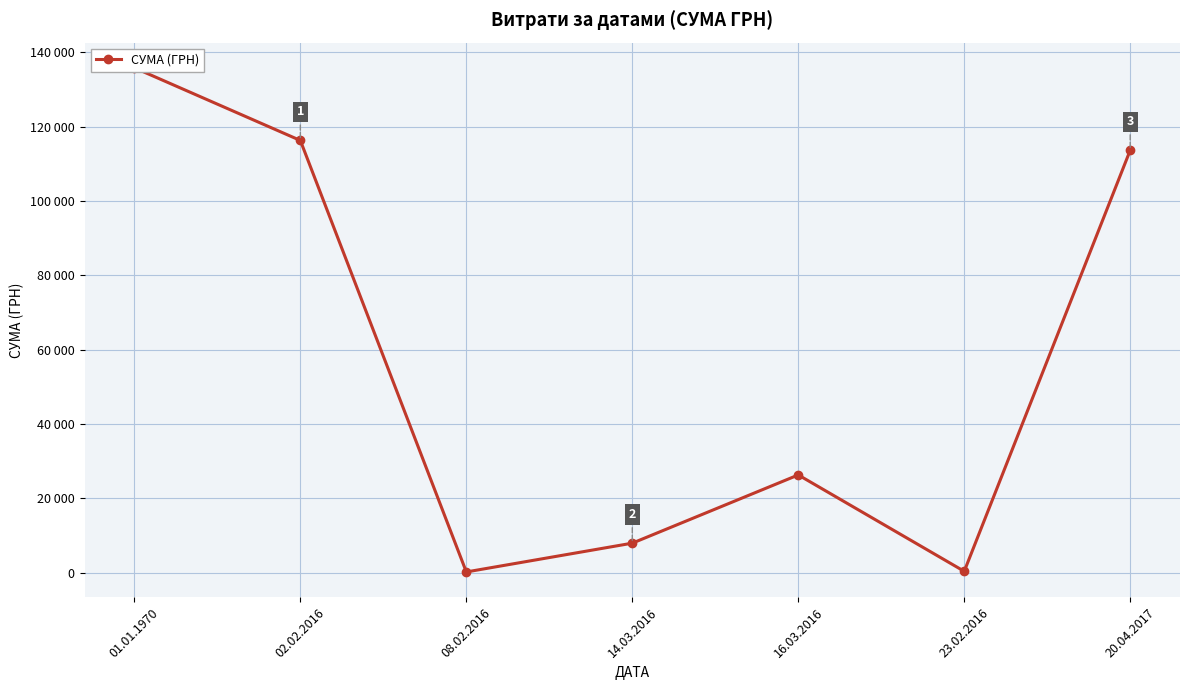

Which category has the lowest value across all series?

08.02.2016